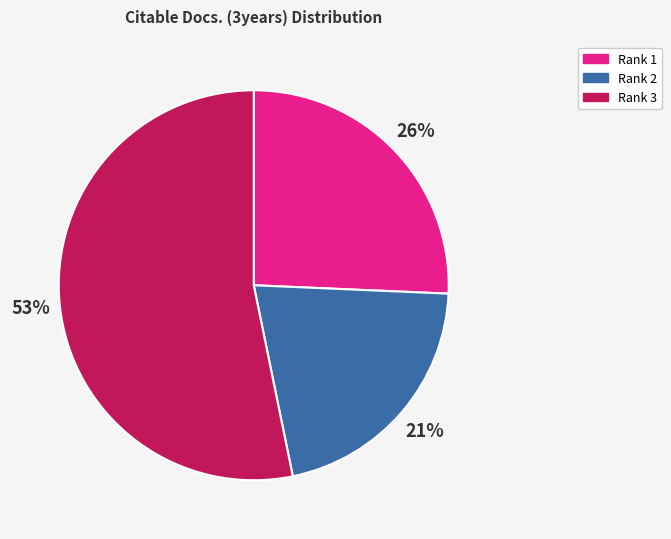

Which category has the biggest portion of the pie?

Rank 3